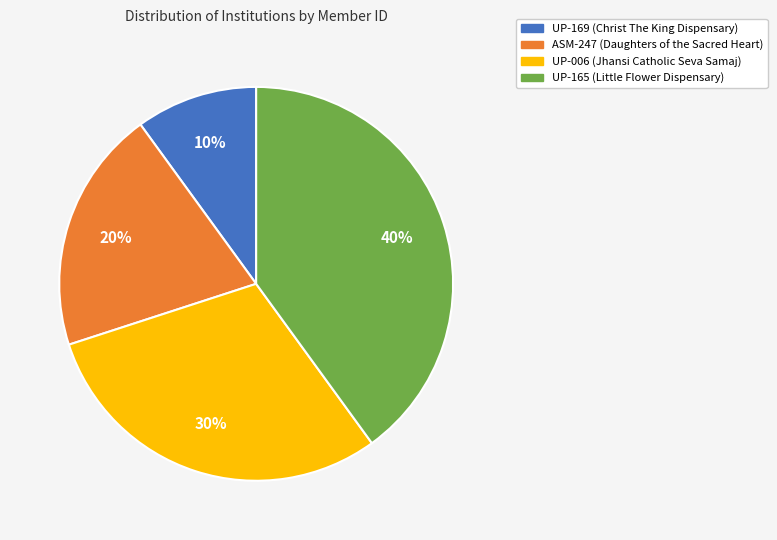

To the nearest percent, what portion does ASM-247 represent?

20%